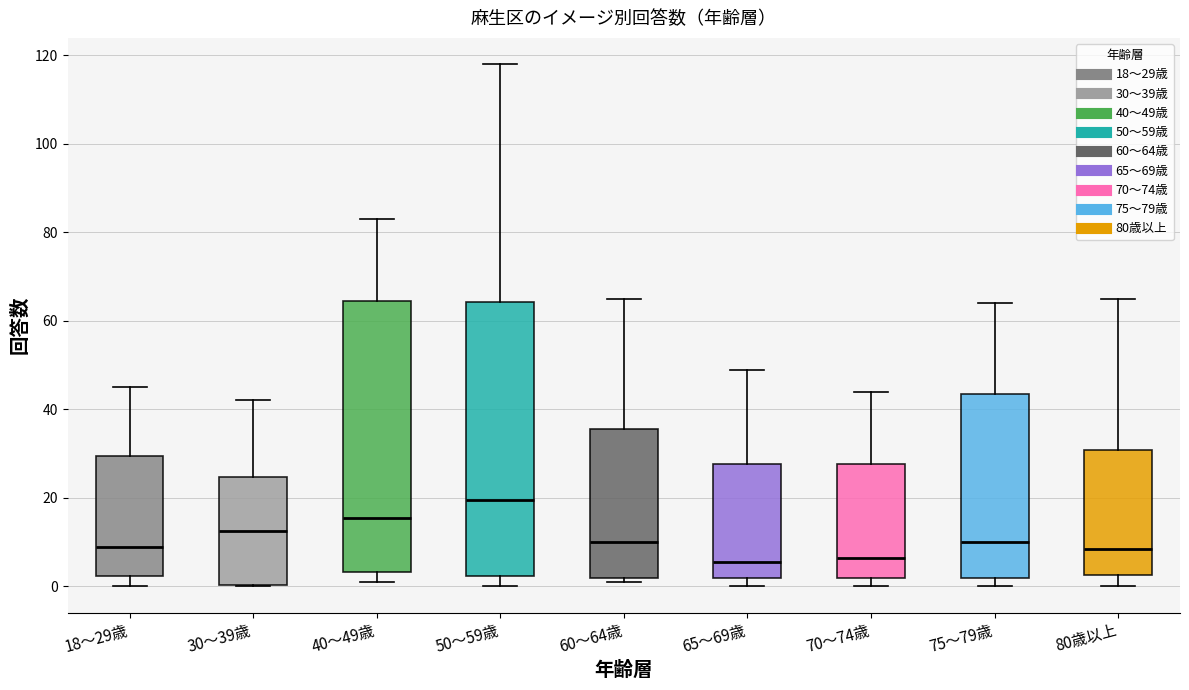

Reading left to right, read every box against the y-axis: the position of its median line, the range the box covers, and the ends of its whiskers. The values are not printed on the chart, so give them approximately, as read against the axis.

18～29歳: median 10, box 2 to 30, whiskers 0 to 46
30～39歳: median 12, box 0 to 24, whiskers 0 to 42
40～49歳: median 16, box 4 to 64, whiskers 2 to 84
50～59歳: median 20, box 2 to 64, whiskers 0 to 118
60～64歳: median 10, box 2 to 36, whiskers 2 (just below the box's lower edge) to 66
65～69歳: median 6, box 2 to 28, whiskers 0 to 50
70～74歳: median 6, box 2 to 28, whiskers 0 to 44
75～79歳: median 10, box 2 to 44, whiskers 0 to 64
80歳以上: median 8, box 2 to 30, whiskers 0 to 66